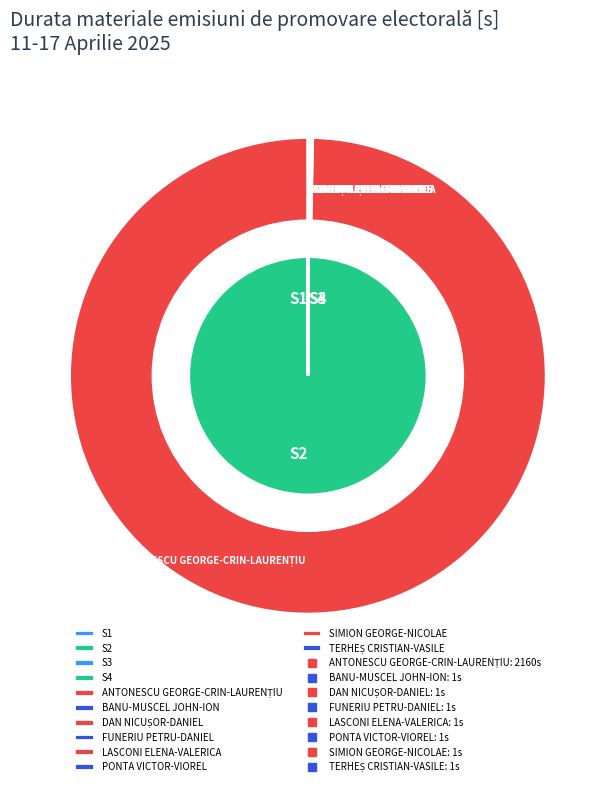

Which category accounts for the majority?

ANTONESCU GEORGE-CRIN-LAURENȚIU